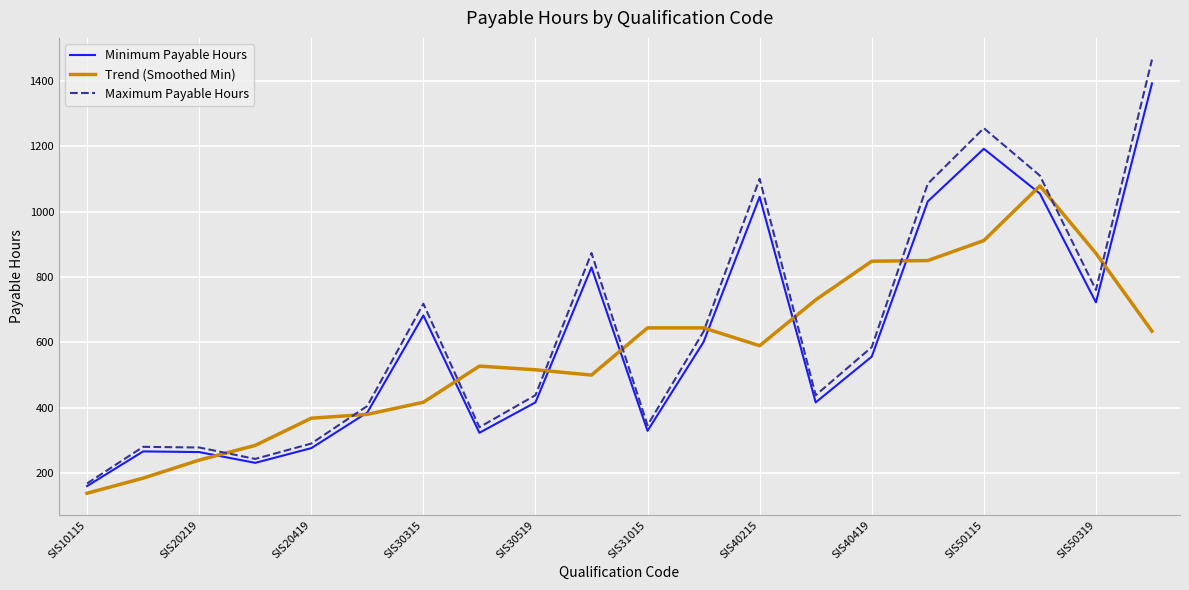

Which series has the widest spread of values?

Maximum Payable Hours